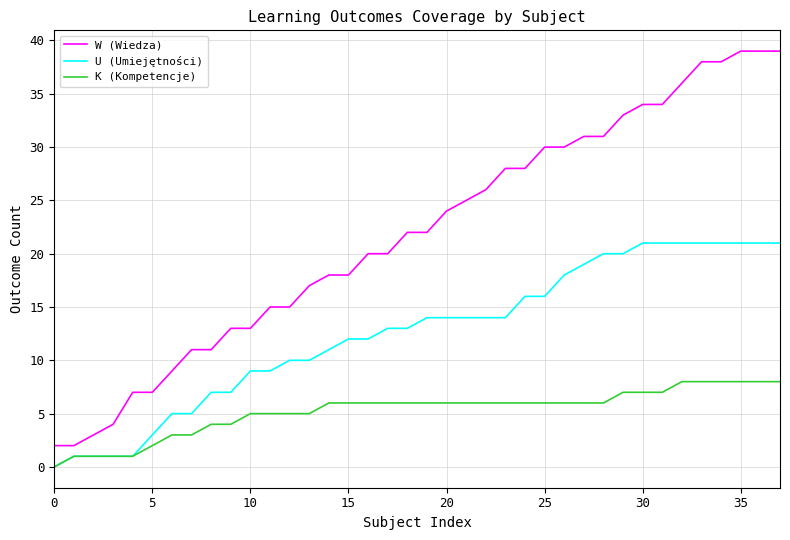

List the series in order of their peak value, highest first.

W (Wiedza), U (Umiejętności), K (Kompetencje)